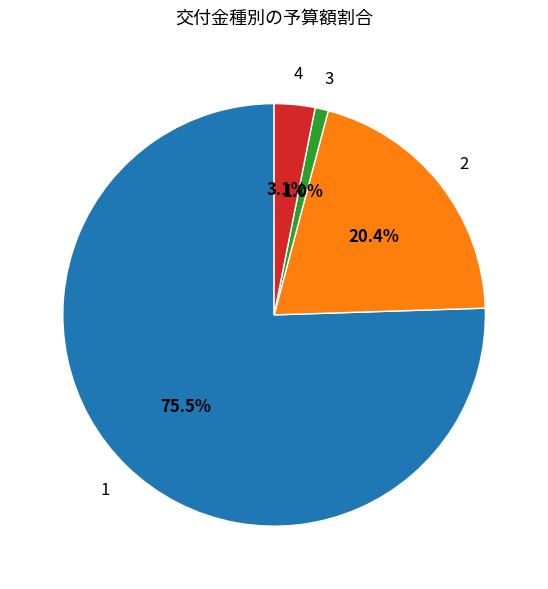

Does any single category account for the majority?

Yes